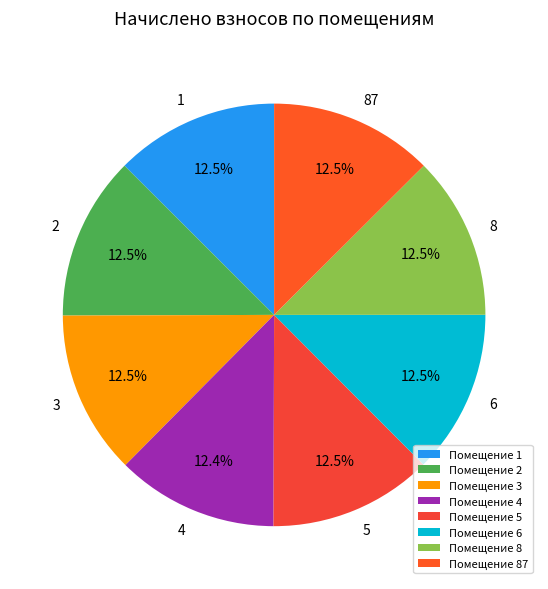

Does any single category account for the majority?

No